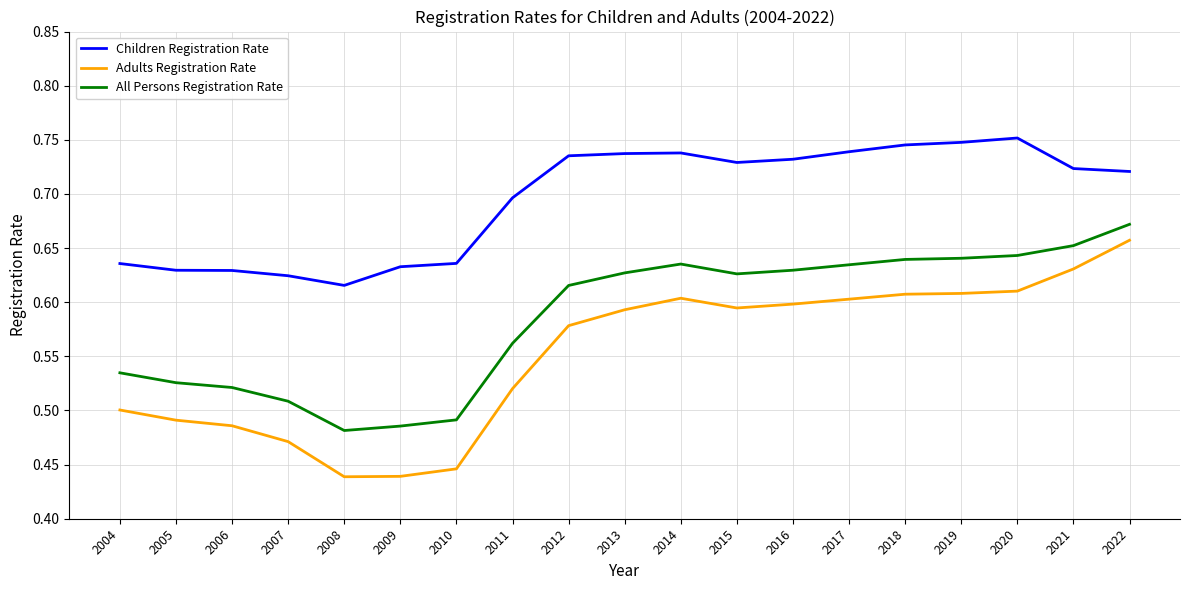

Where is Children Registration Rate nearest to the value 0?

2008